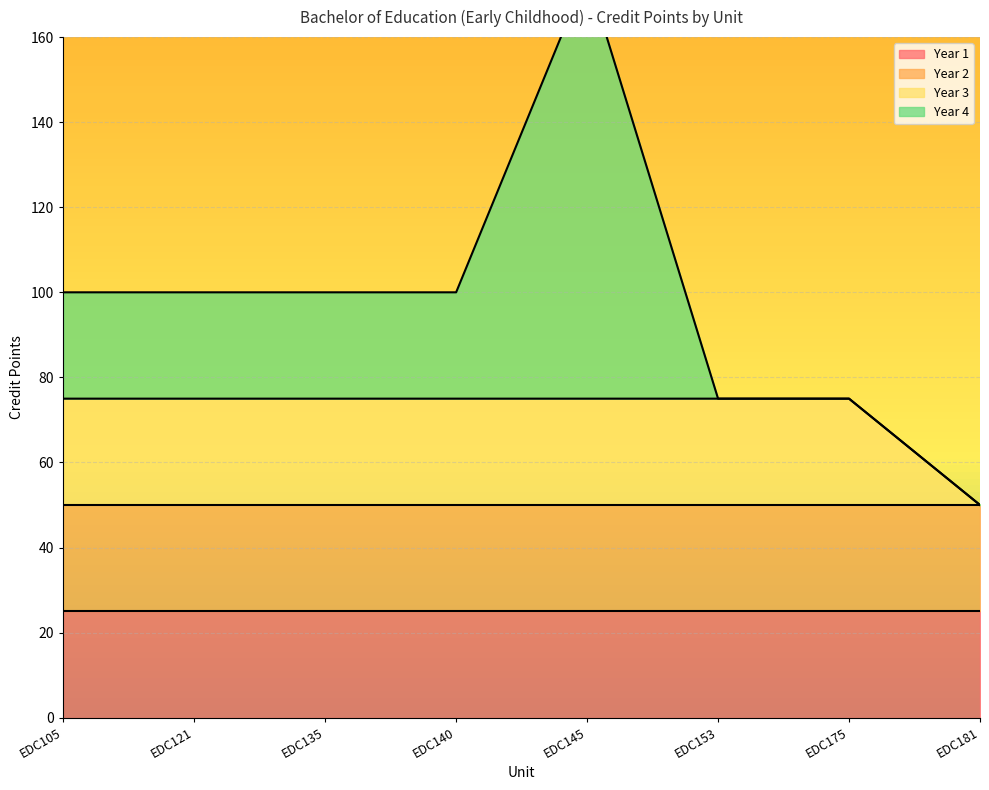

True or false: Year 2 has a value of 5 at EDC145.

False